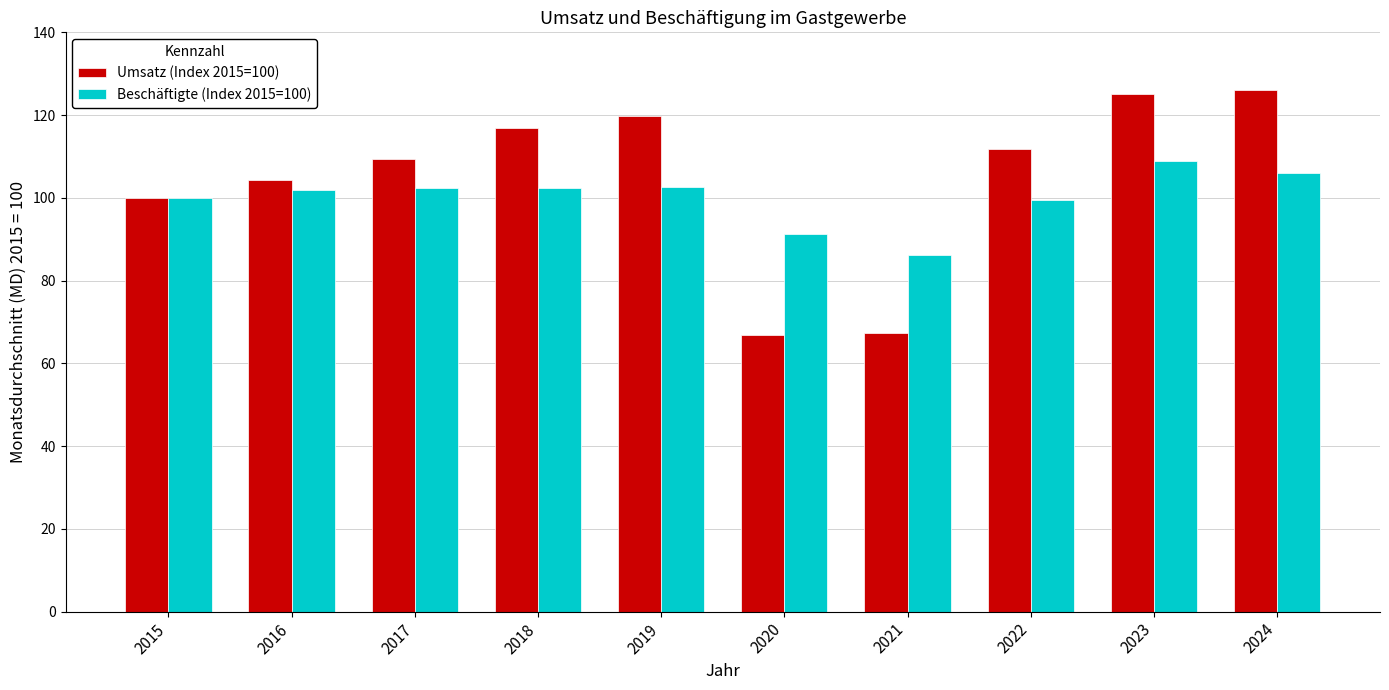

What is the average value of the Beschäftigte (Index 2015=100) series?

100.1